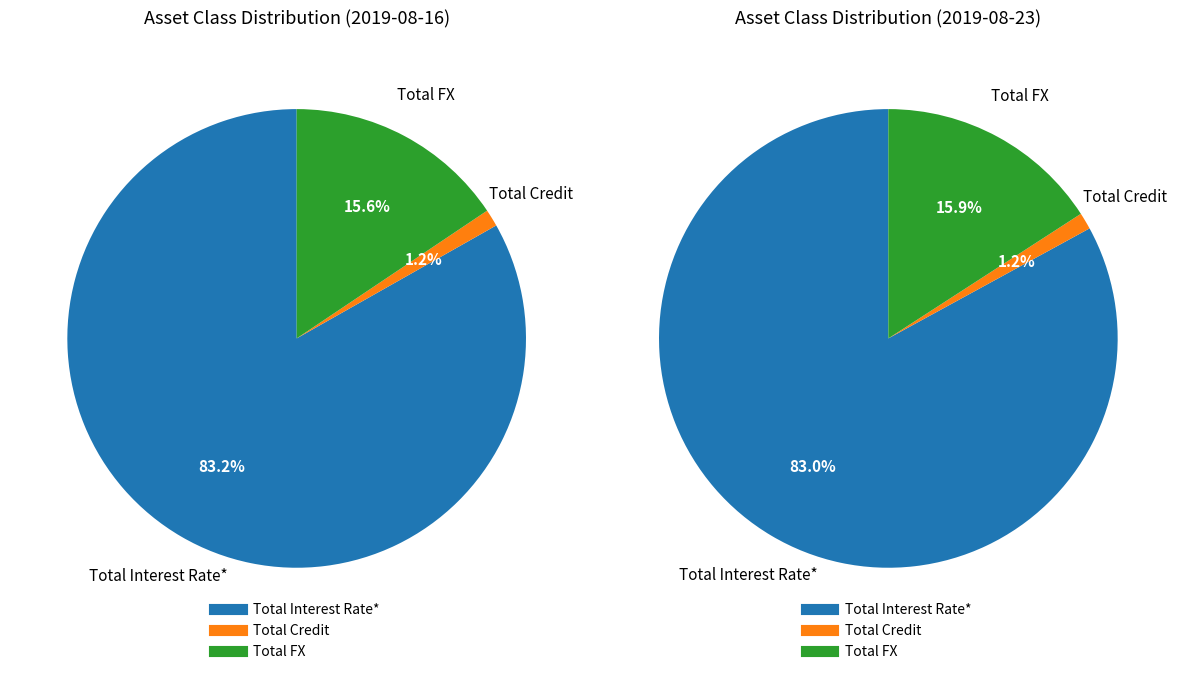

The Total FX slice represents 16% of the pie. True or false?

True